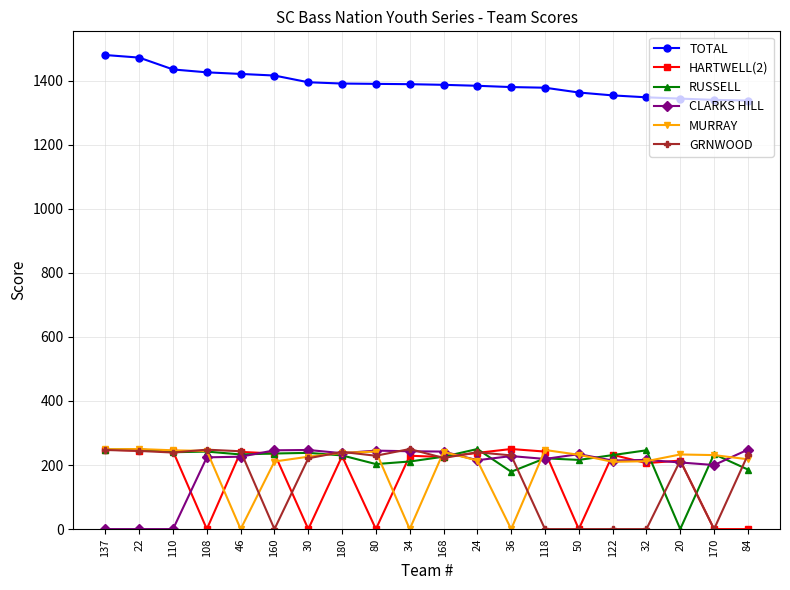

At which label does HARTWELL(2) first exceed 229?

137